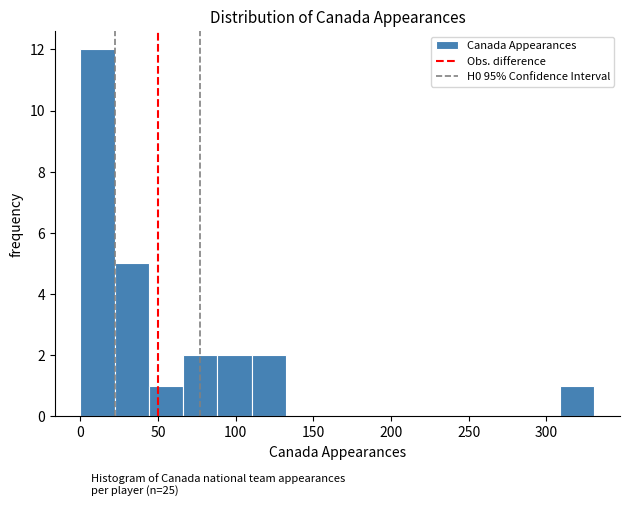

Which range on the x-axis has the tallest bar?

0 to 20